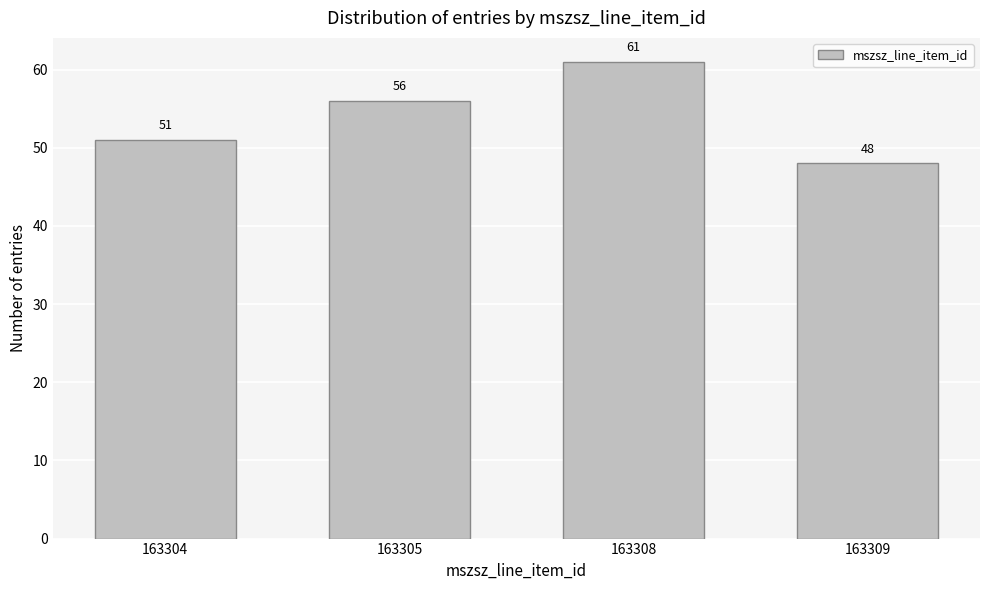

Reading left to right, what are all the values shown in this chart?

163304=51	163305=56	163308=61	163309=48